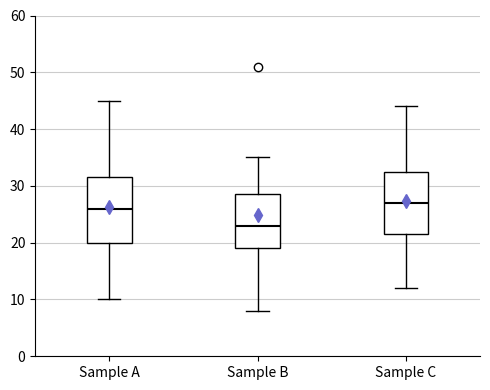

Reading left to right, read every box against the y-axis: the position of its median line, the range the box covers, and the ends of its whiskers. The values are not printed on the chart, so give them approximately, as read against the axis.

Sample A: median 26, box 20 to 32, whiskers 10 to 45
Sample B: median 23, box 19 to 29, whiskers 8 to 35
Sample C: median 27, box 22 to 33, whiskers 12 to 44